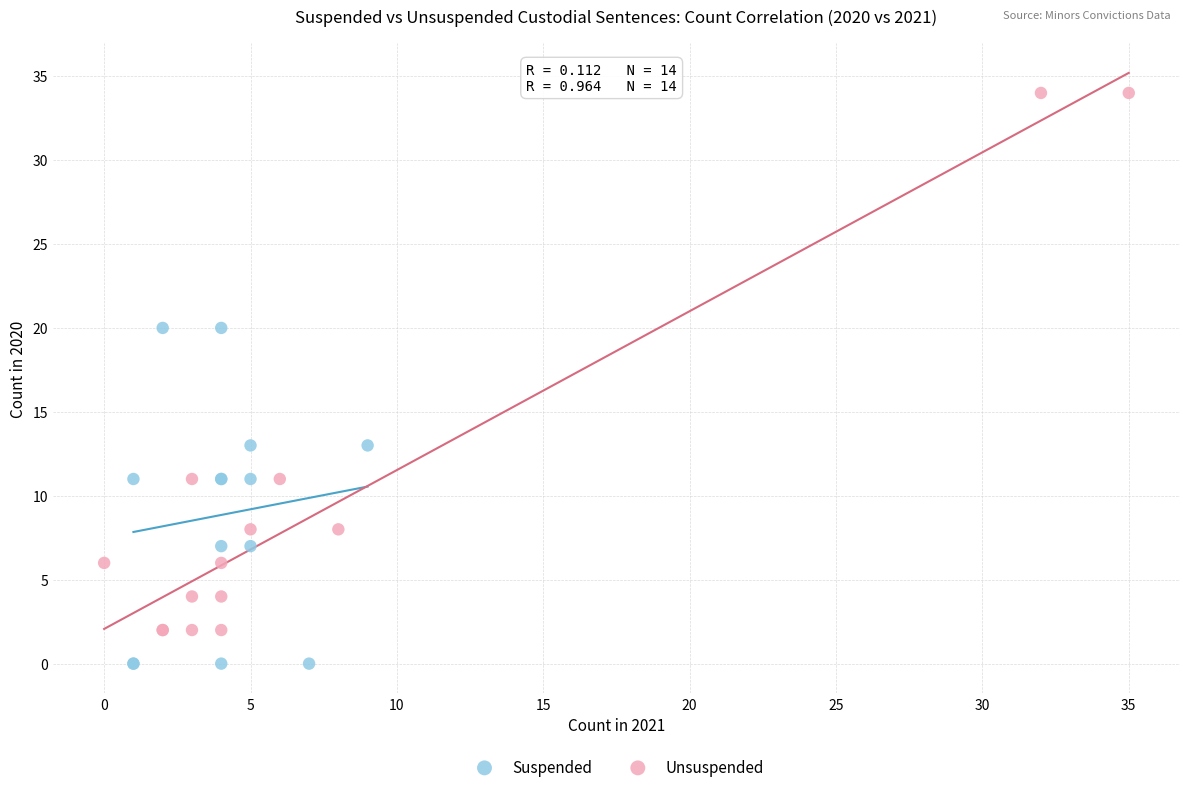

Which series contains the highest Y value?

Unsuspended